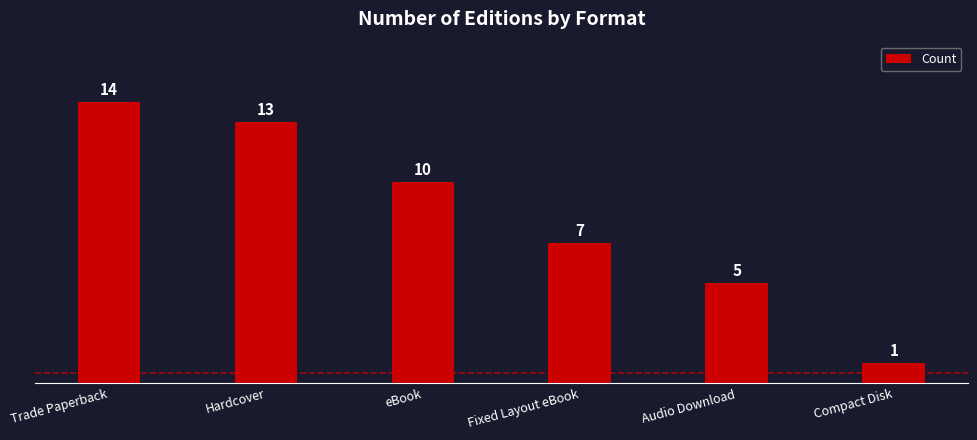

What is the sum of the values at Audio Download and Trade Paperback?

19